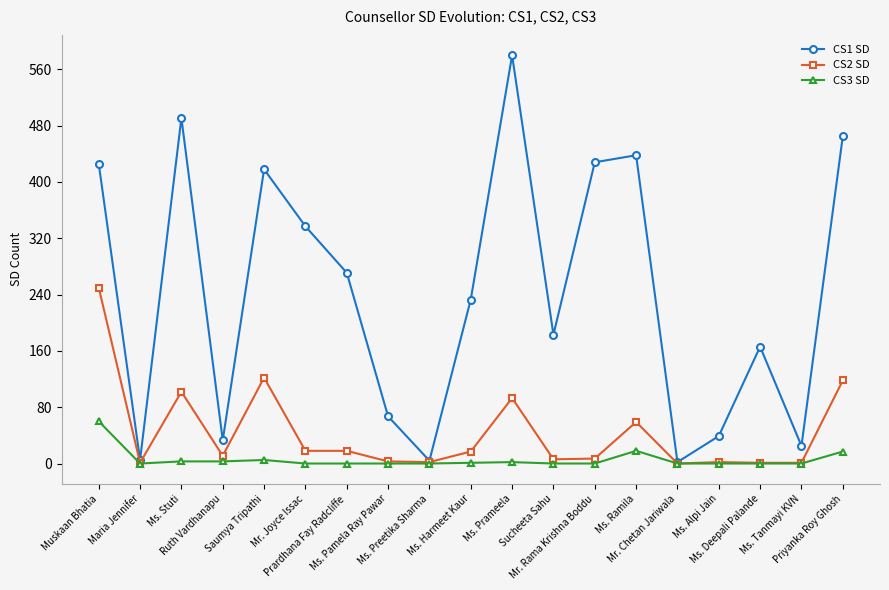

Between Ms. Ramila and Mr. Chetan Jariwala, which series saw the biggest shift?

CS1 SD